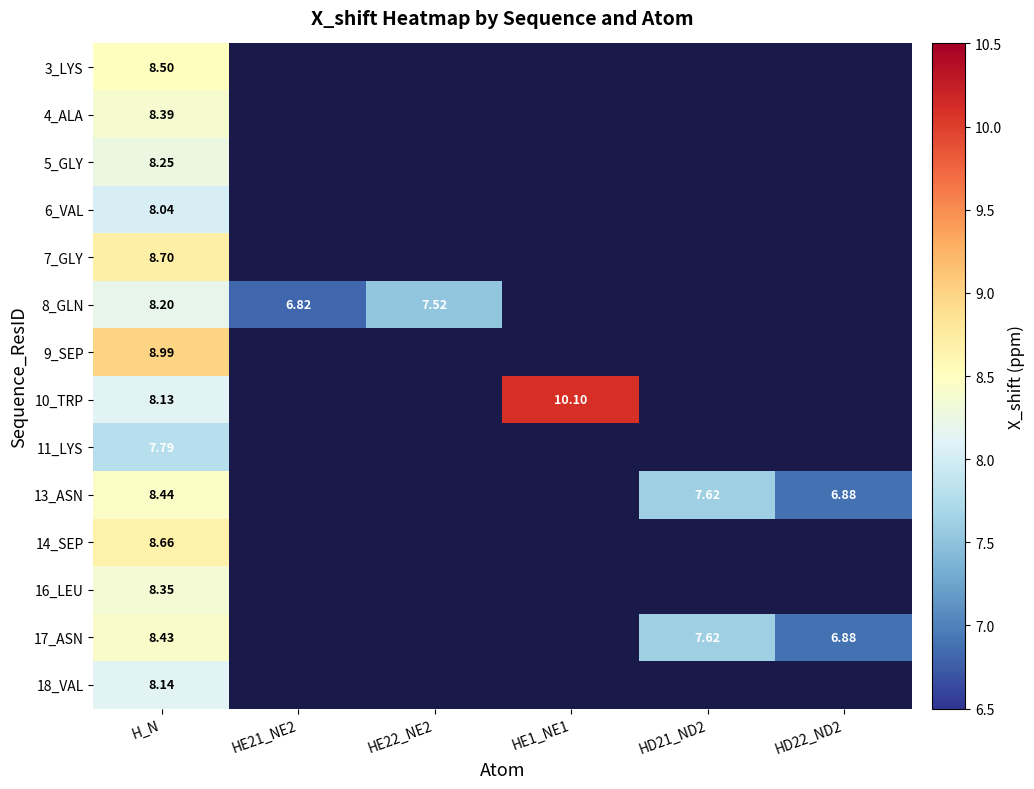

Count the number of data series in this chart.

14